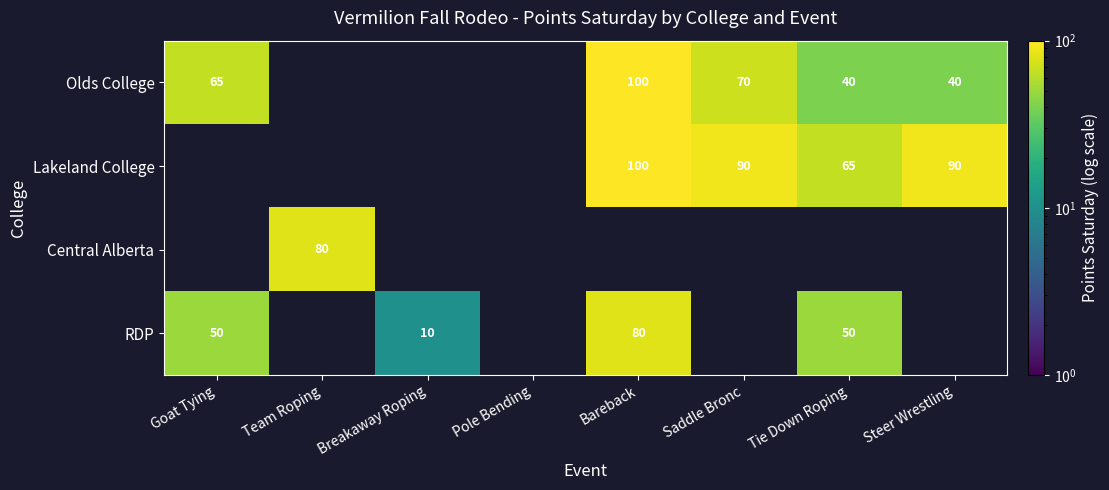

How many distinct data groups are displayed?

4